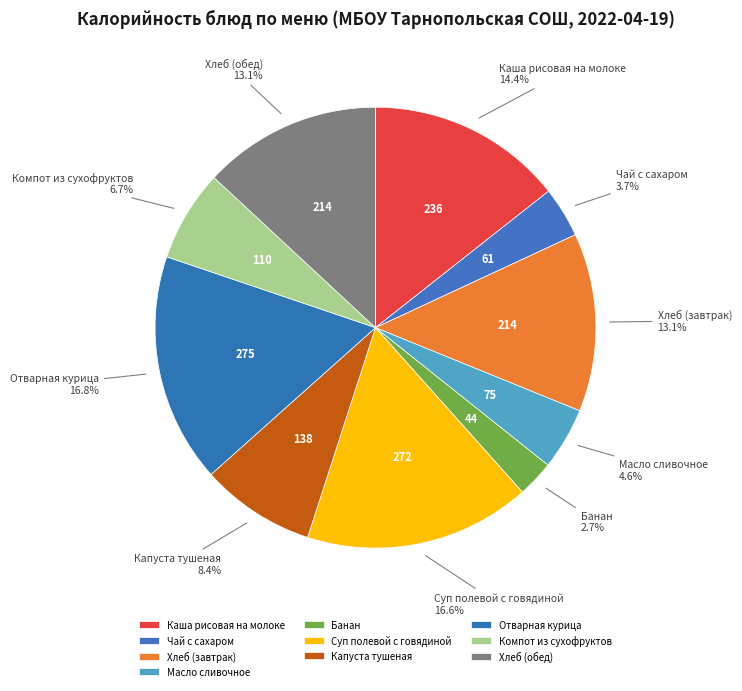

Is it true that Отварная курица is 17% of the pie?

True